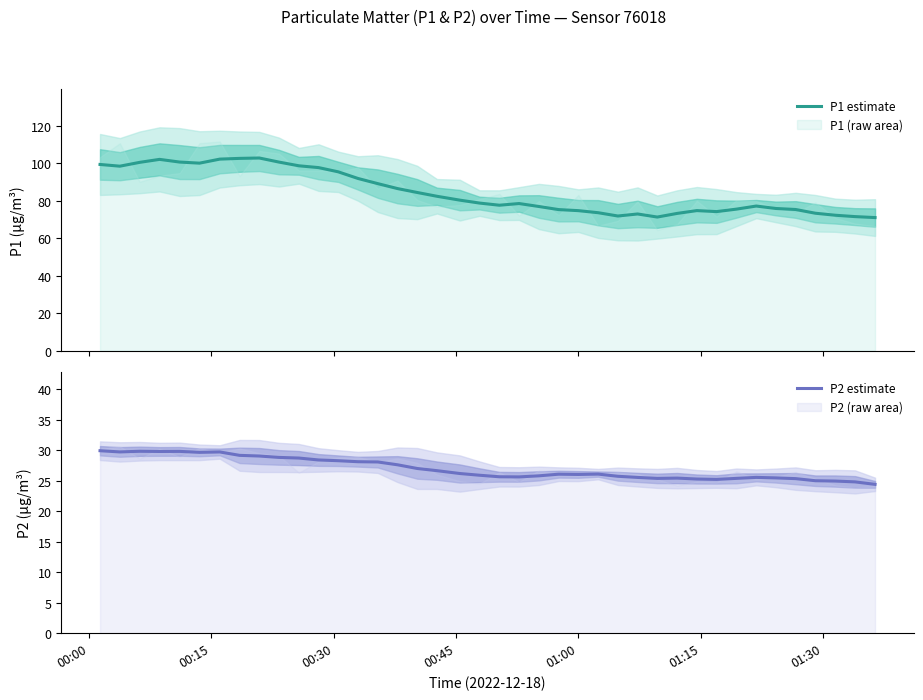

What is the difference between the second highest and minimum values in the P1 estimate series?

31.6